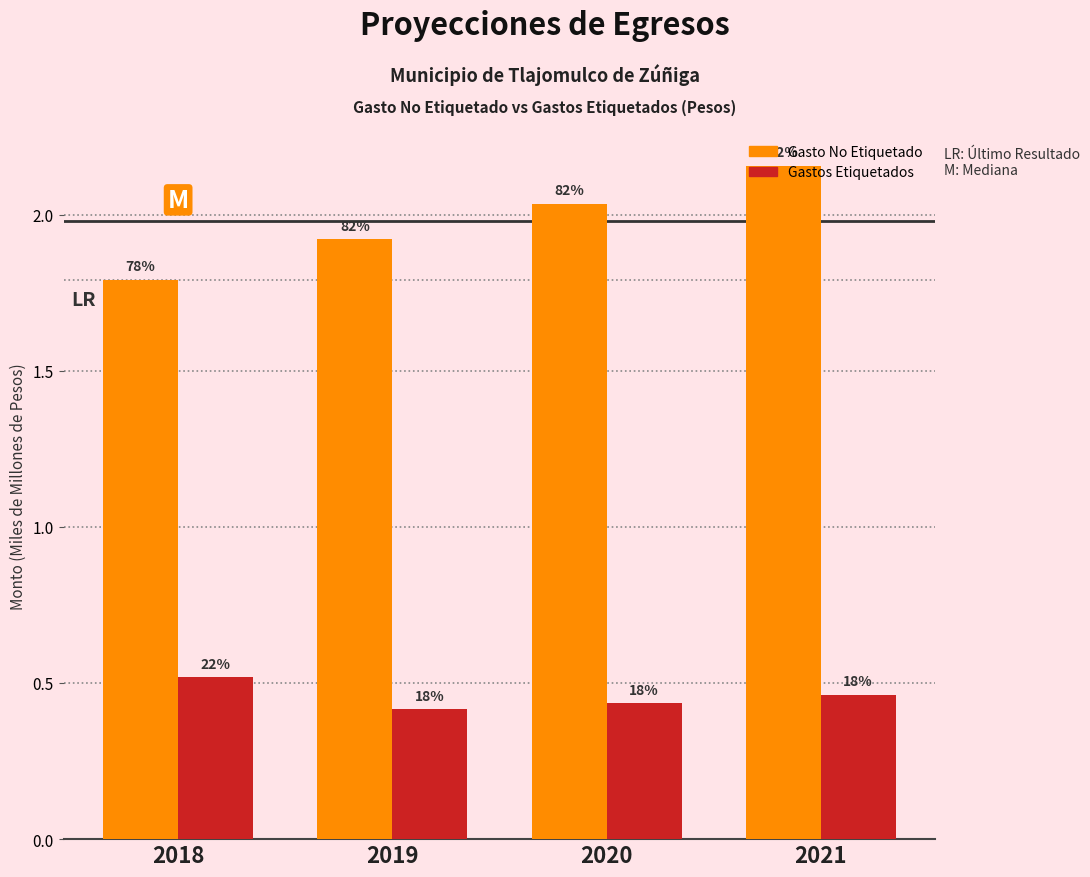

What are all the series names shown in the legend?

Gasto No Etiquetado, Gastos Etiquetados